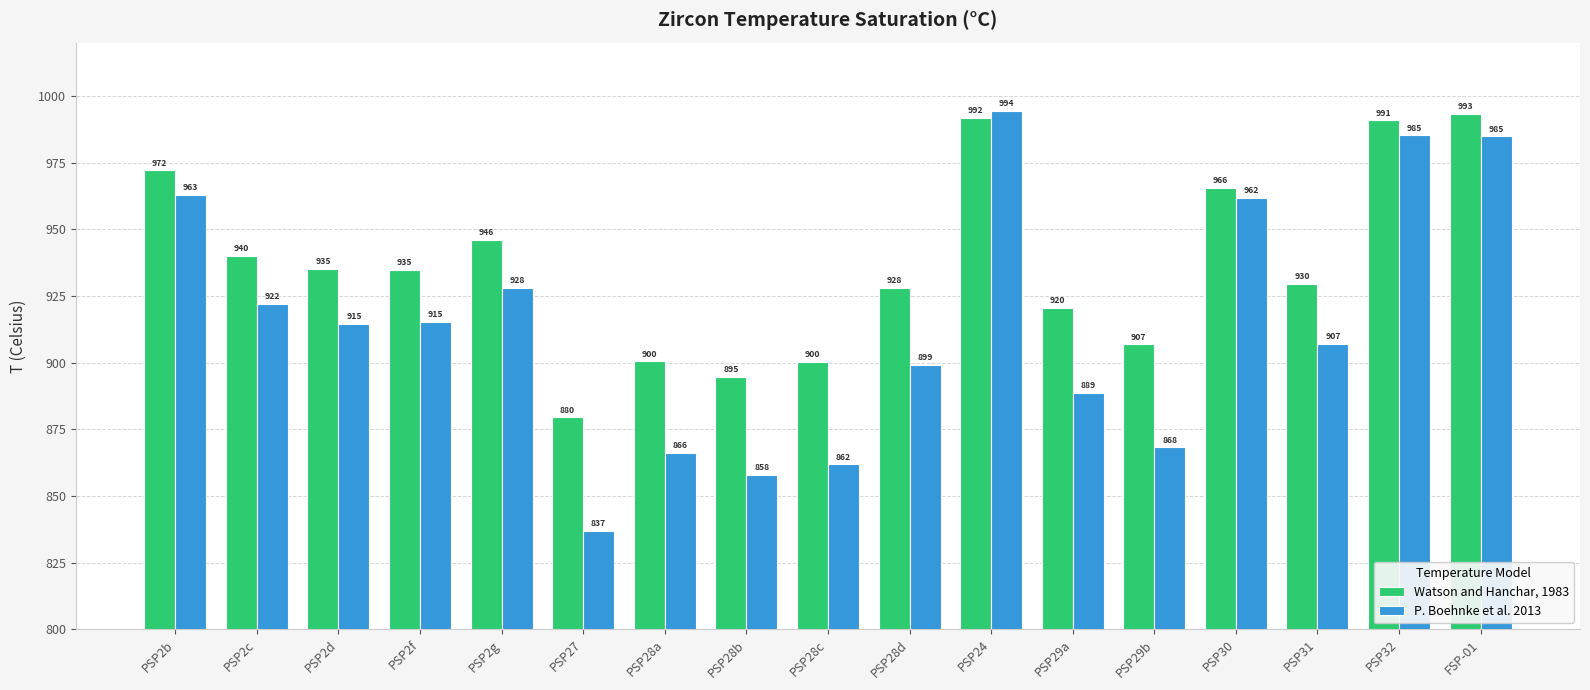

Does the chart contain stacked bars?

No